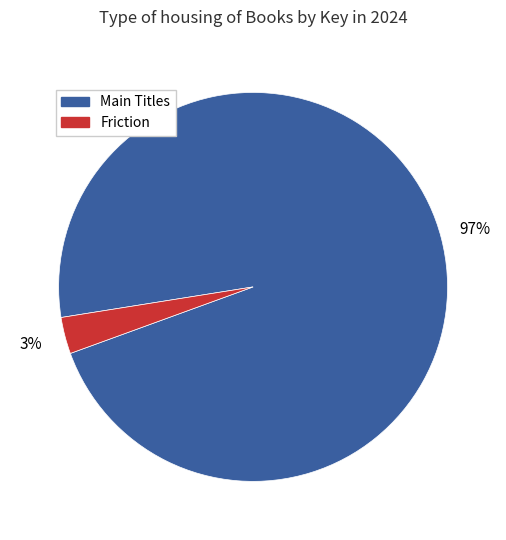

Does any single category account for the majority?

Yes